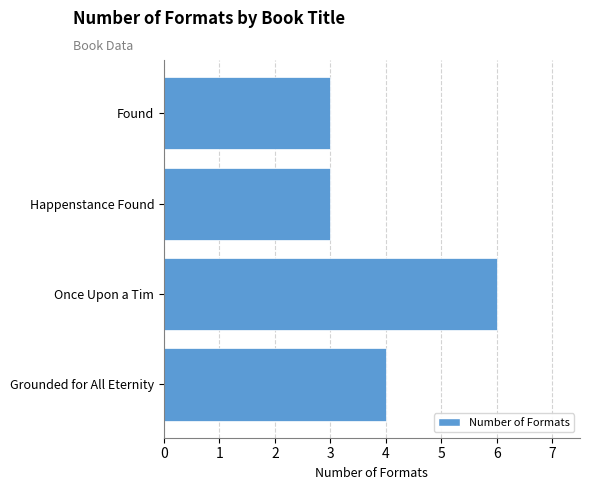

Does the chart contain stacked bars?

No